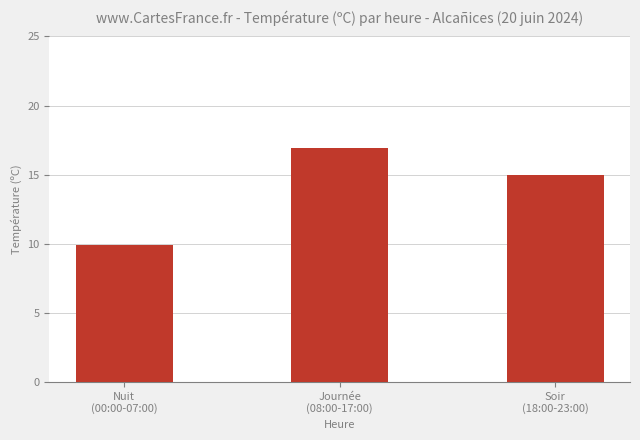

What is the difference between the maximum and minimum values?

7.0